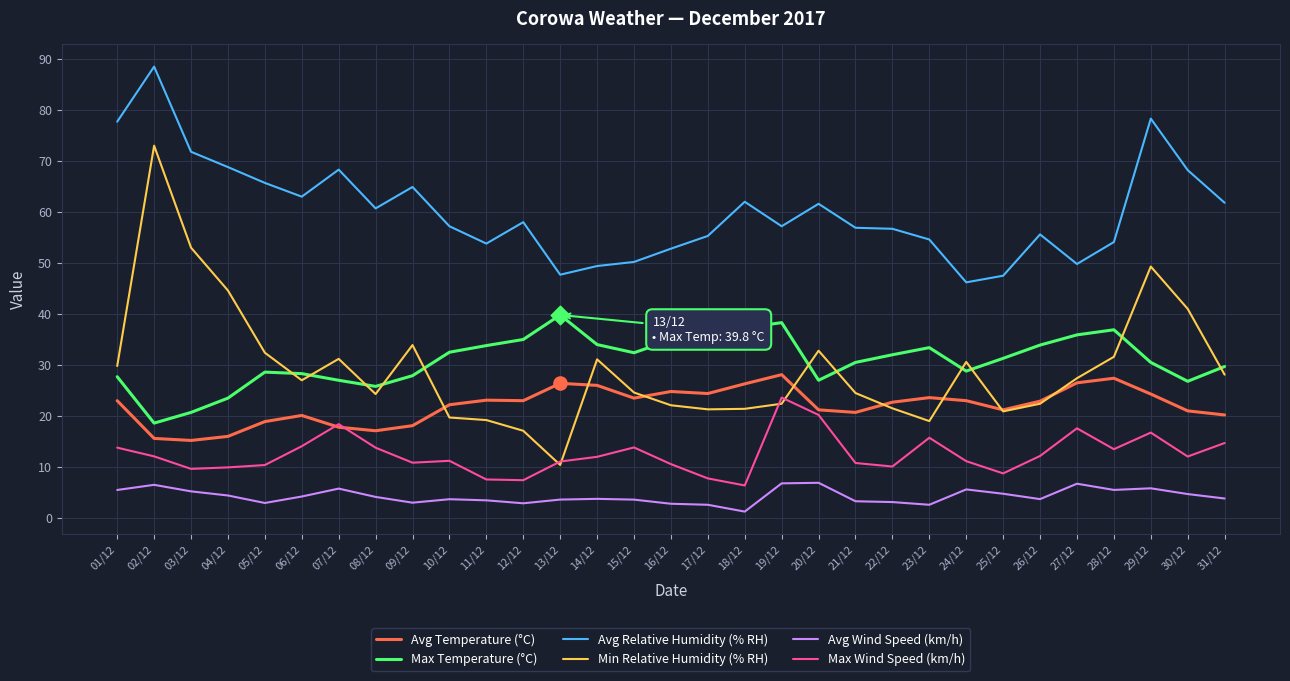

Which series has the largest total across all categories?

Avg Relative Humidity (% RH)